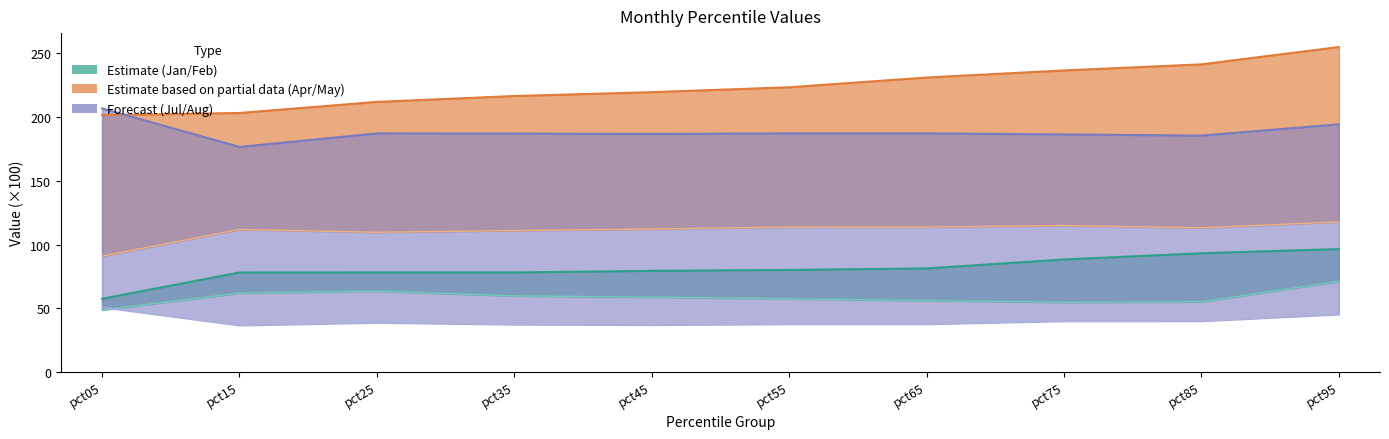

True or false: Feb line has more than 1 interior local peaks.

False